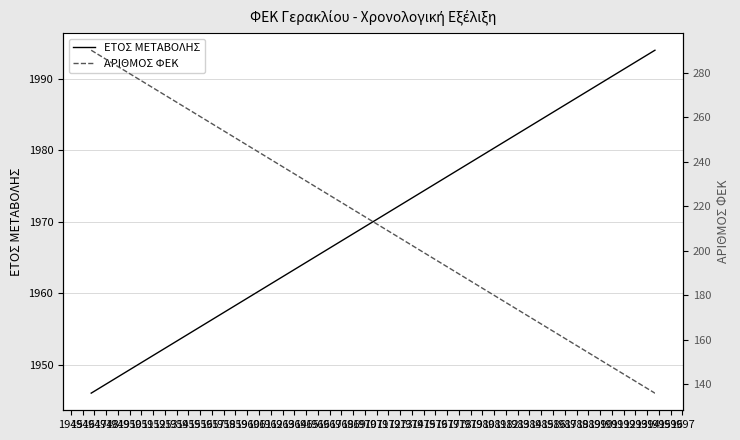

How many data points in ΑΡΙΘΜΟΣ ΦΕΚ are above 136?

1